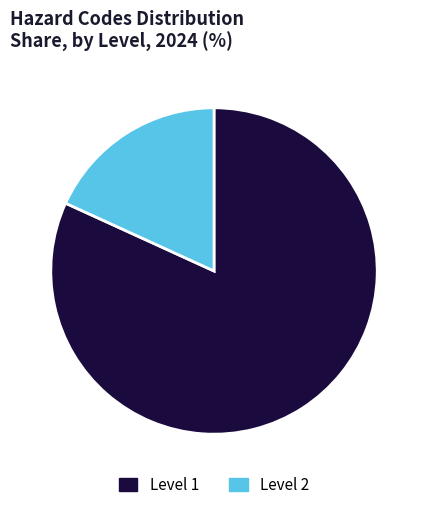

Combined, do Level 1 and Level 2 account for over 50%?

Yes